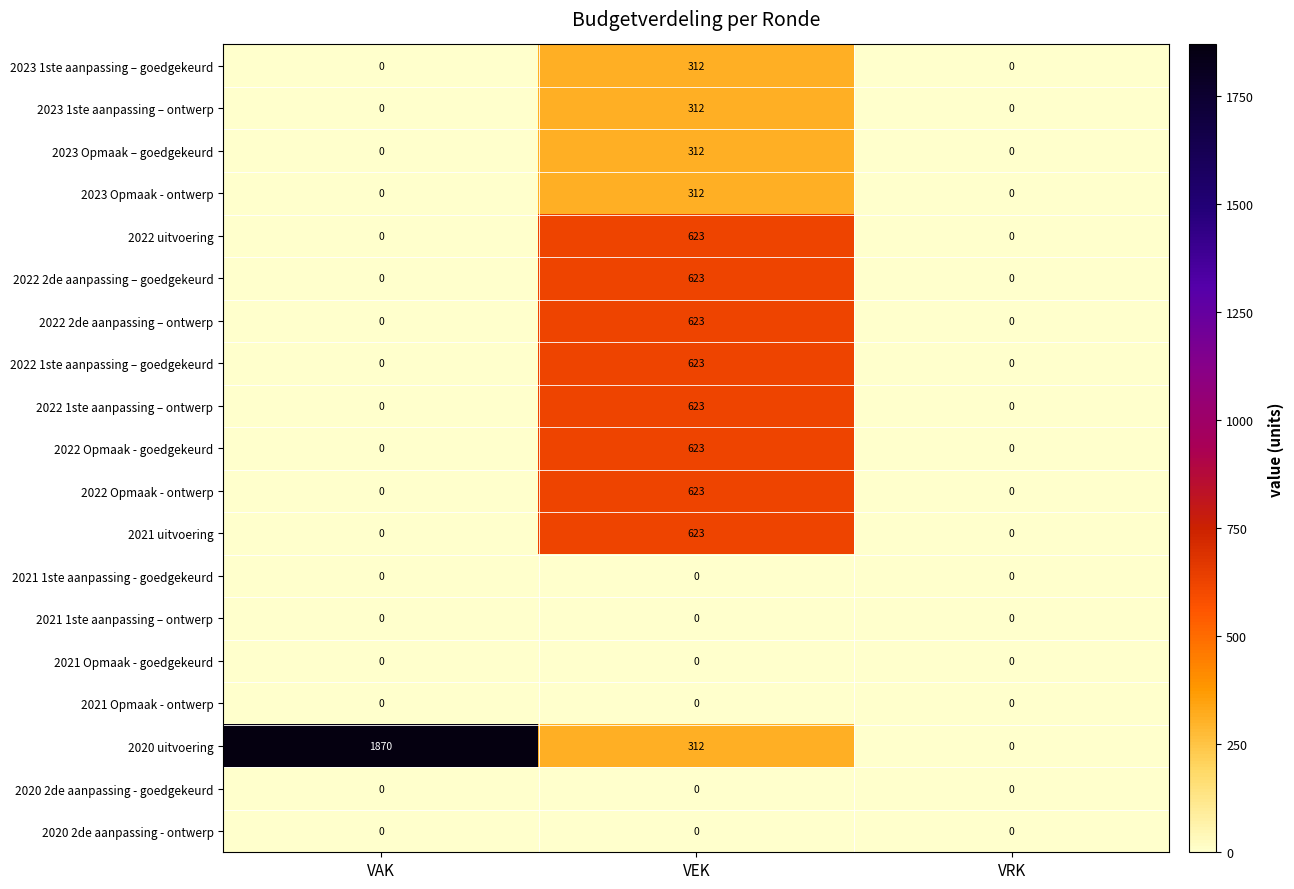

Which label corresponds to the largest value in the chart?

VAK